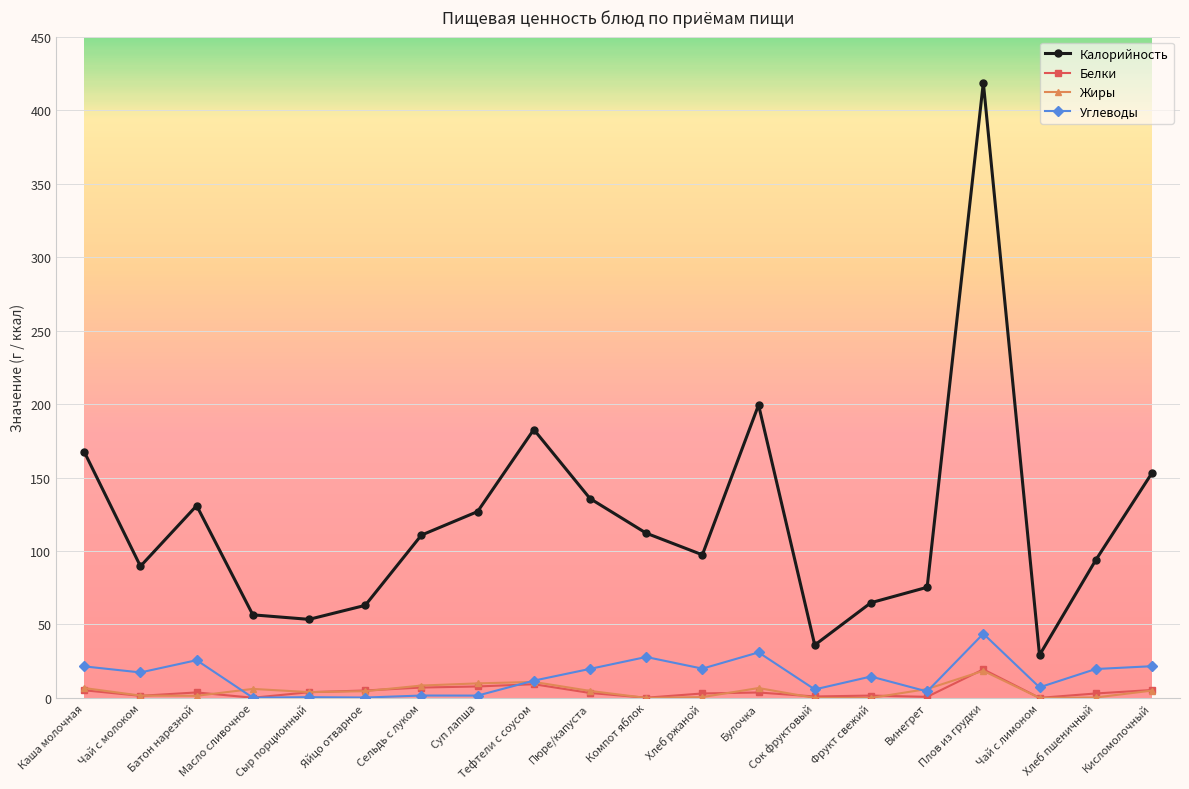

Where is the first local minimum for Калорийность?

Чай с молоком